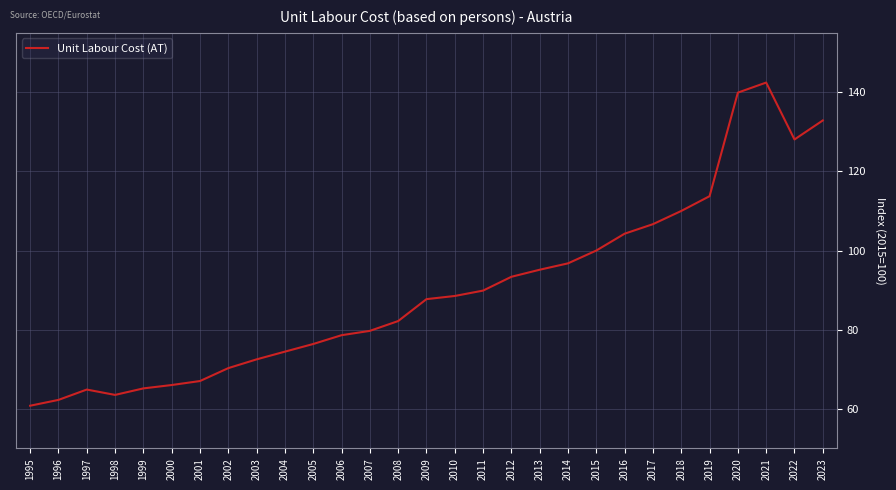

At which label is the value closest to 101?

2015